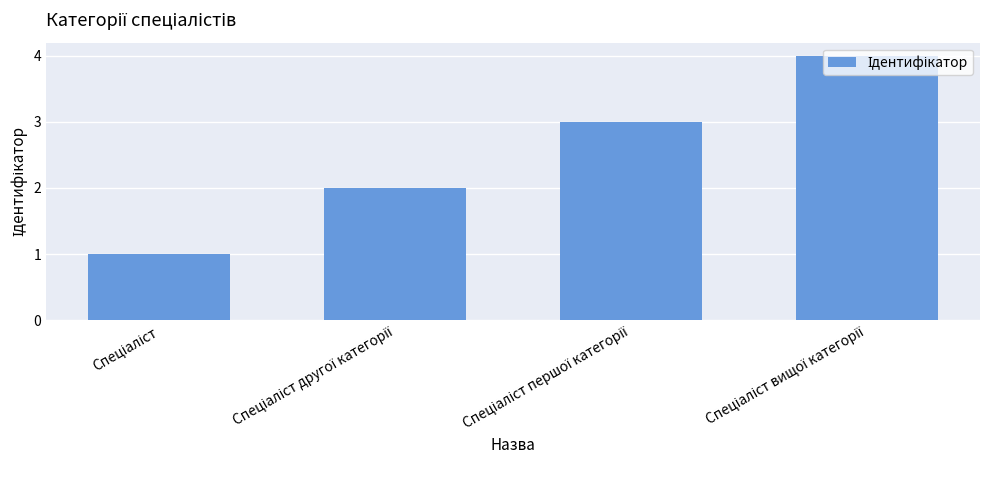

What is the value of the 2nd bar from the left?

2